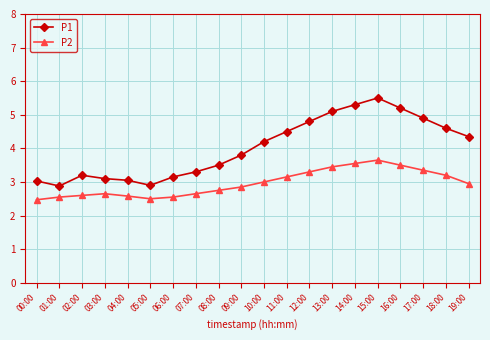

Does the chart have visible grid lines?

Yes